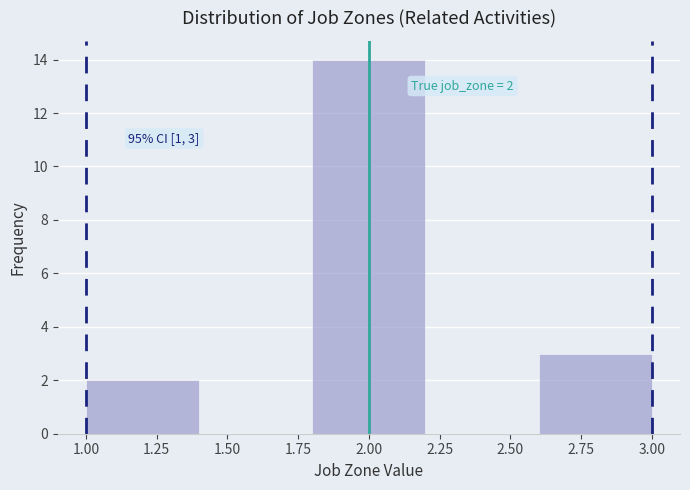

Over which range of the x-axis is the bar tallest?

1.8 to 2.2